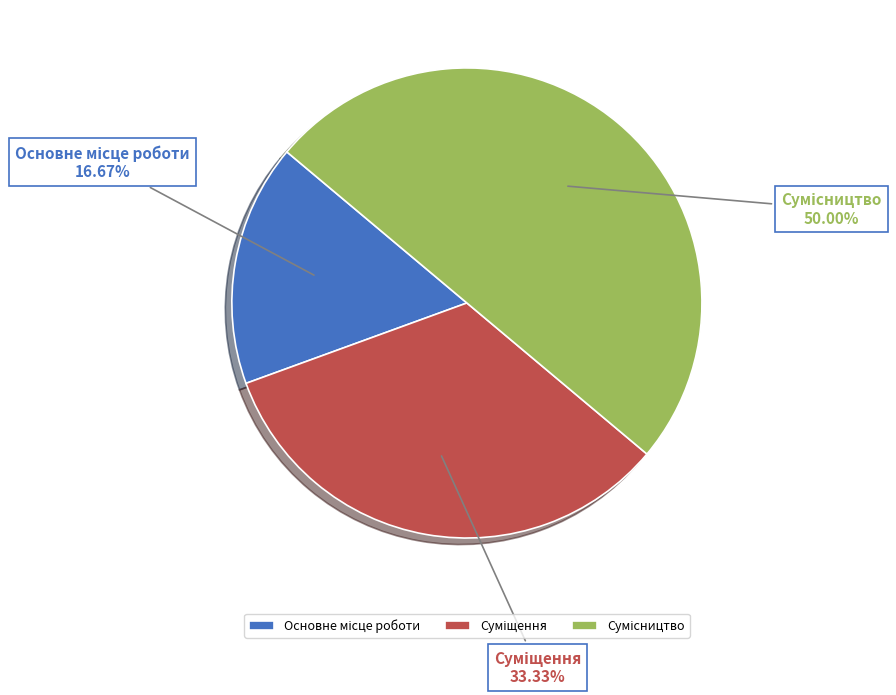

Is there a majority slice in this chart?

No